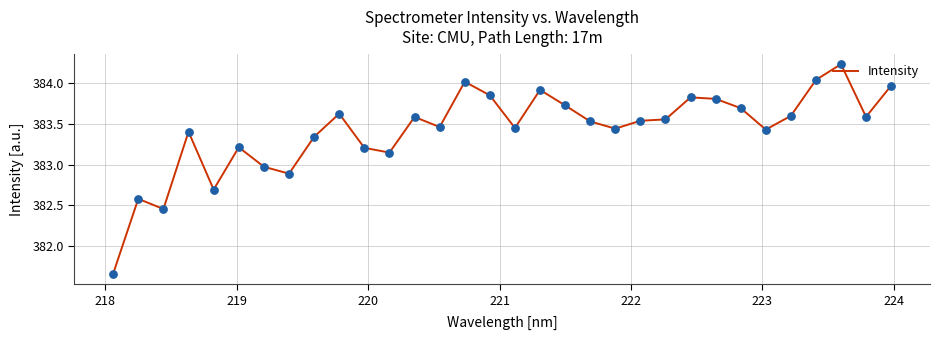

What is the difference between the maximum and minimum values?

2.6